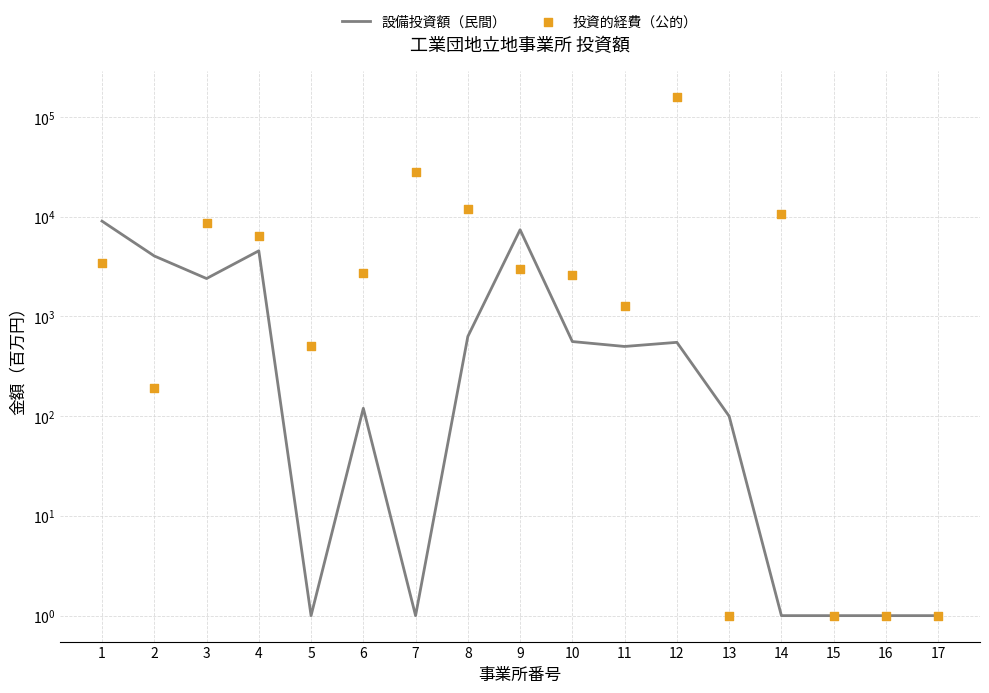

At which category is the sum across all series the highest?

12